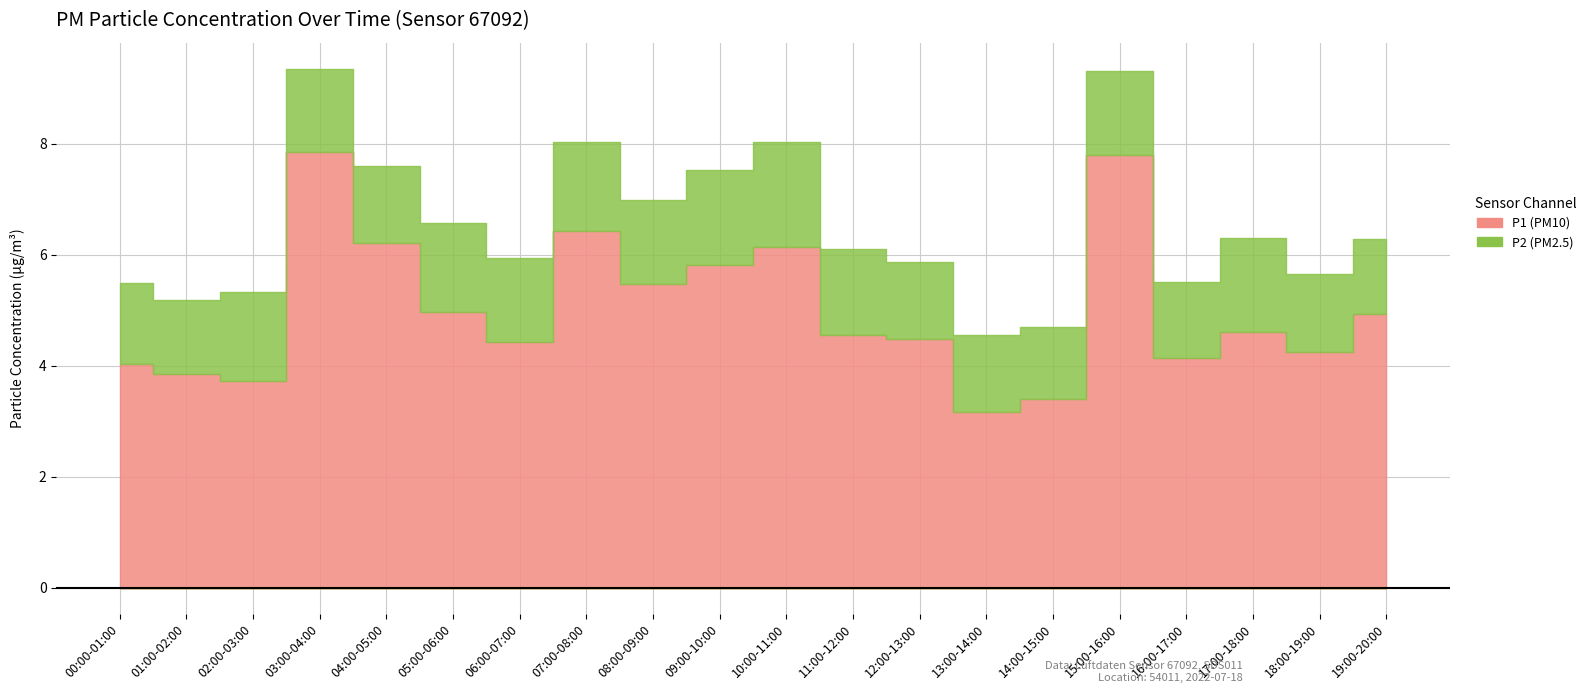

What is the label of the 14th point from the right?

06:00-07:00